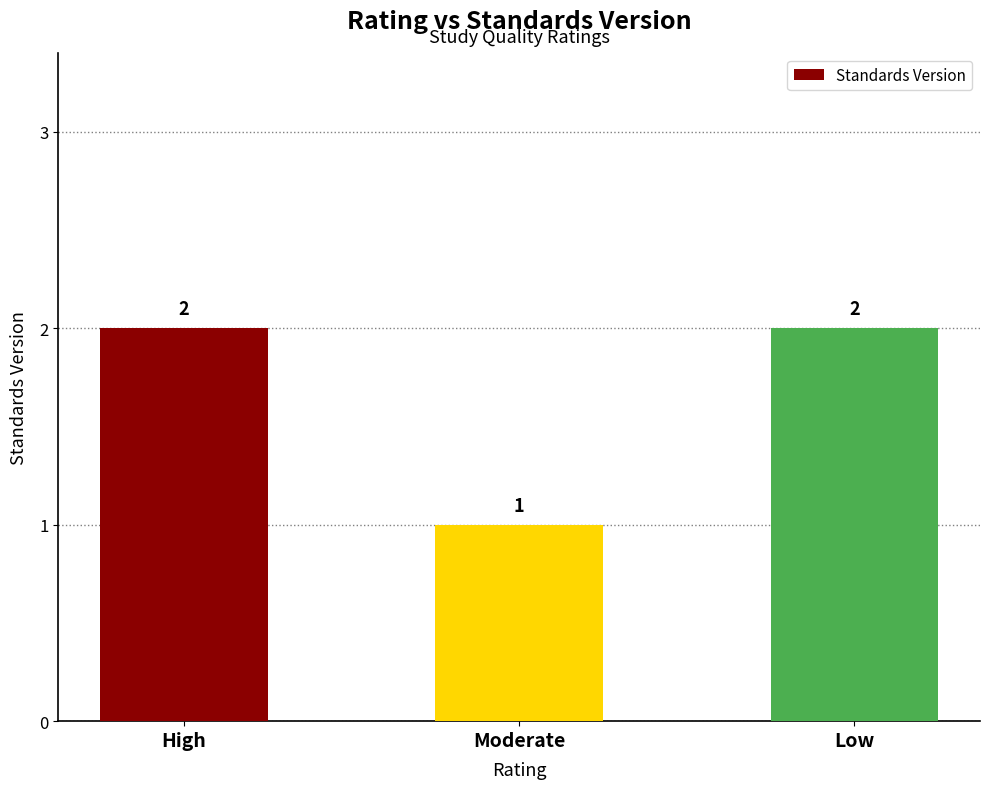

True or false: the data shows 2 at Low.

True